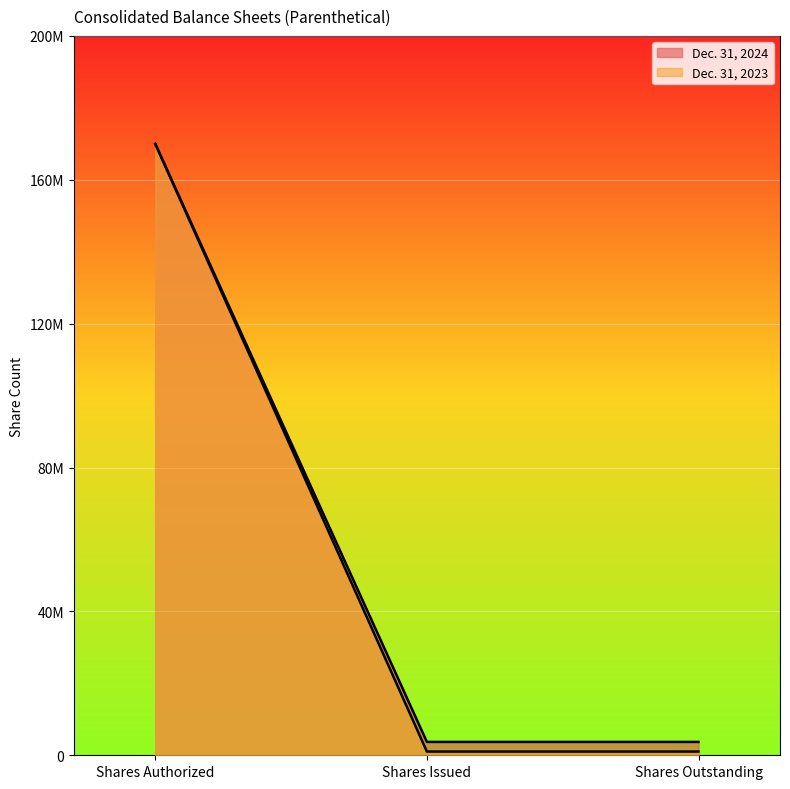

Which has a higher value, Shares Outstanding or Shares Authorized?

Shares Authorized